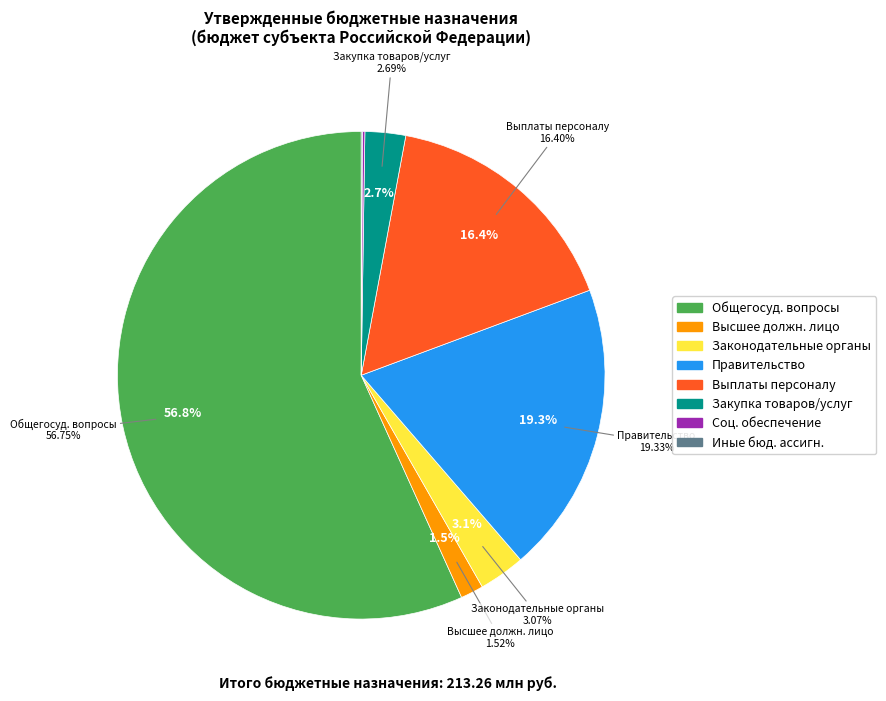

True or false: Иные бюджетные ассигнования accounts for 0% of the total.

True